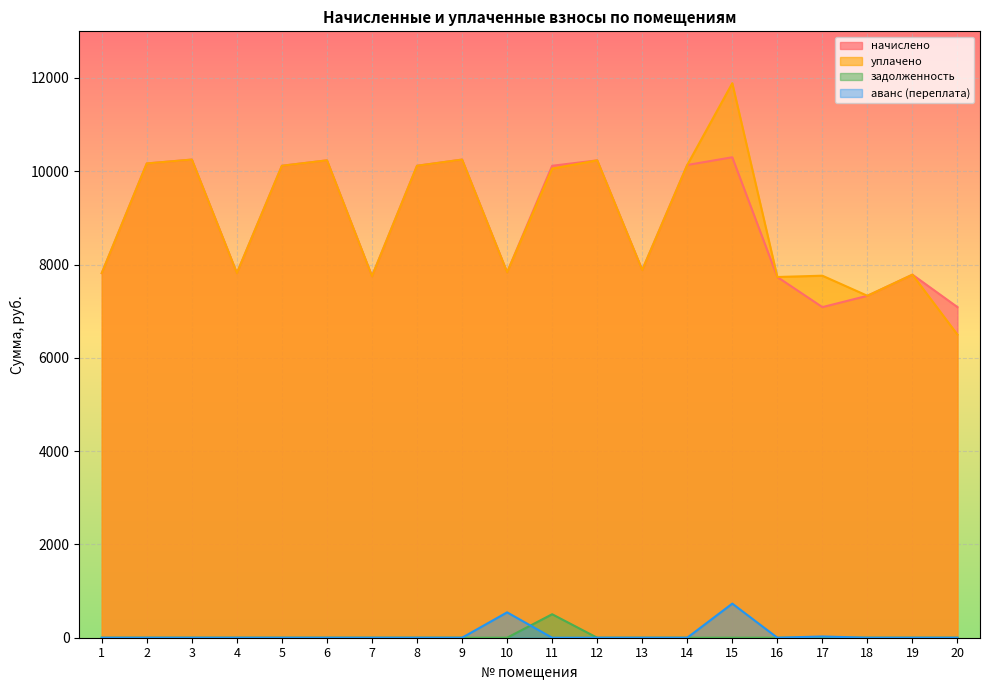

List the series in order of their peak value, highest first.

уплачено, начислено, аванс (переплата), задолженность